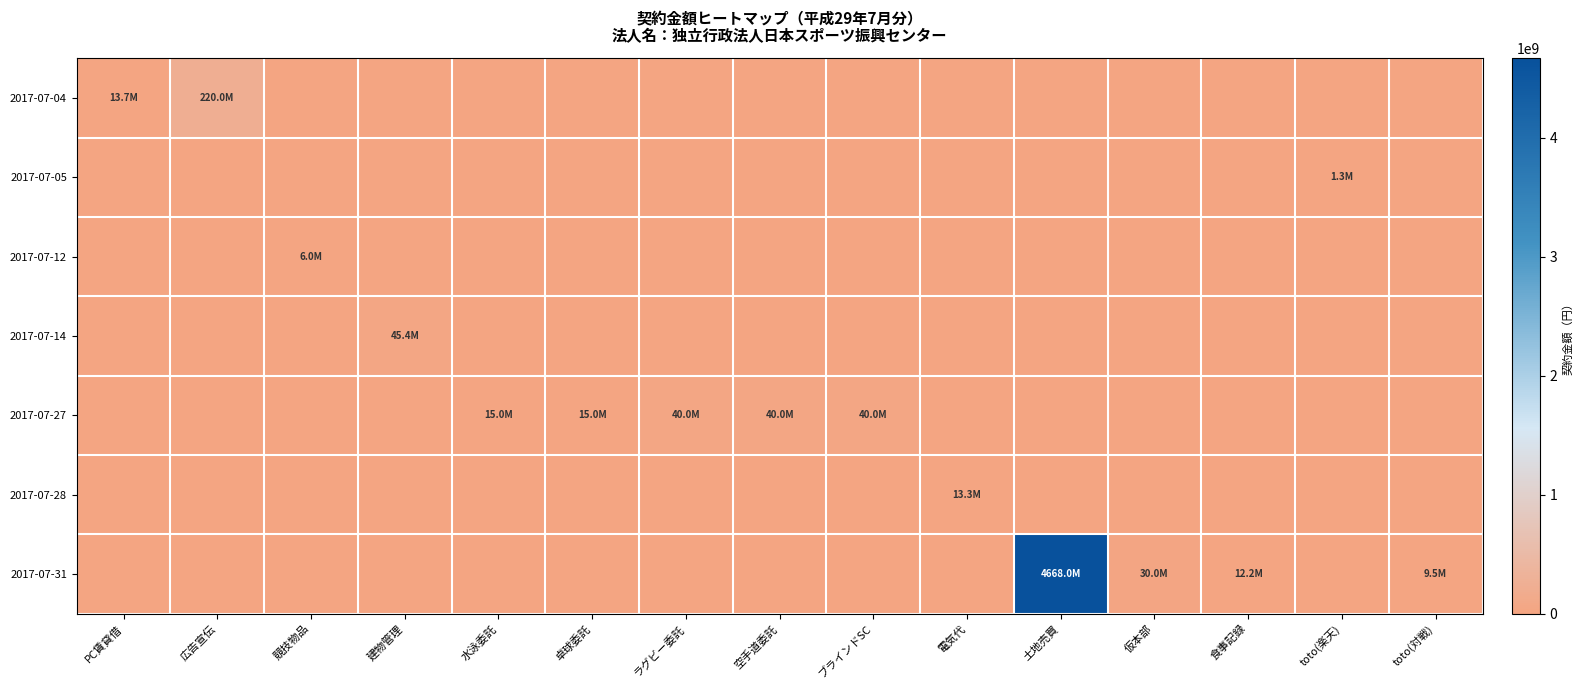

Which series changed the most between ブラインドSC and toto(対戦)?

2017-07-27